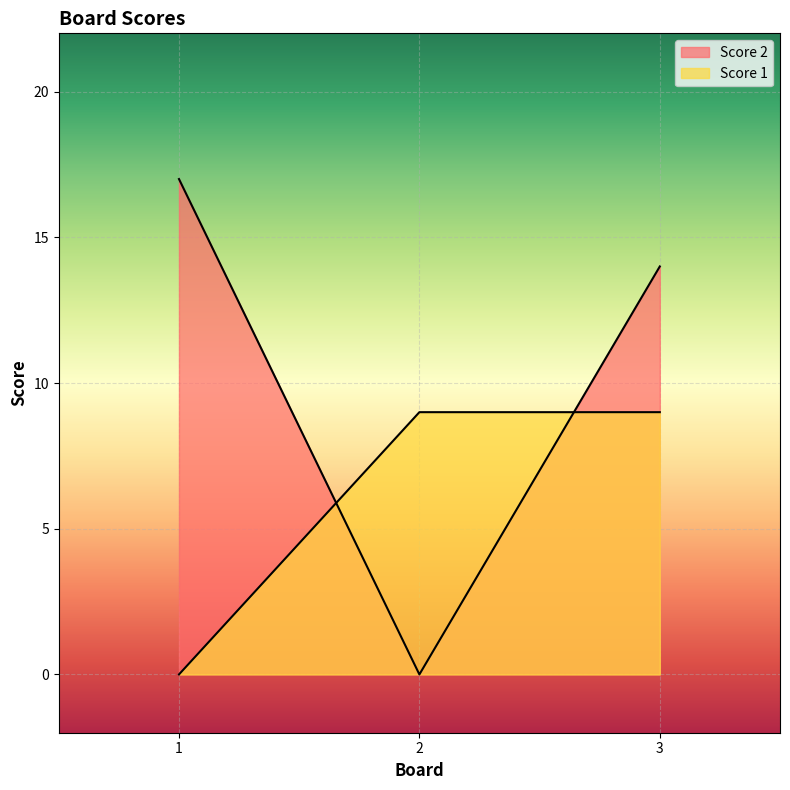

True or false: Score 2 has a value of 0 at 2.

True